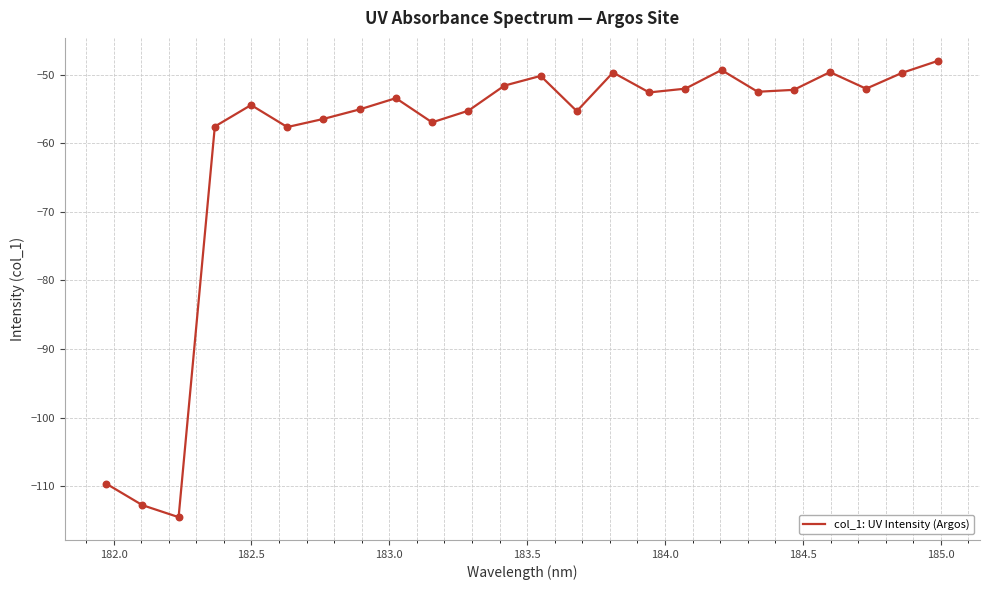

What is the maximum value shown in the chart?

-48.0